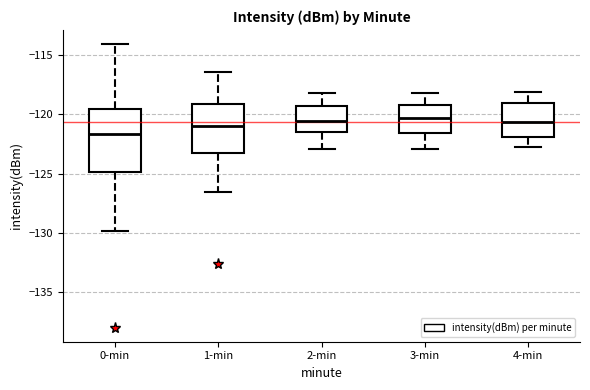

Reading left to right, transcribe this box plot: for each box, give where its median line is, the range the box spans, and where its two whiskers end, as read against the y-axis. The values are not printed on the chart, so give them approximately, as read against the axis.

0-min: median -121.5, box -125.0 to -119.5, whiskers -130.0 to -114.0
1-min: median -121.0, box -123.5 to -119.0, whiskers -126.5 to -116.5
2-min: median -120.5, box -121.5 to -119.5, whiskers -123.0 to -118.0
3-min: median -120.5, box -121.5 to -119.0, whiskers -123.0 to -118.0
4-min: median -120.5, box -122.0 to -119.0, whiskers -123.0 to -118.0